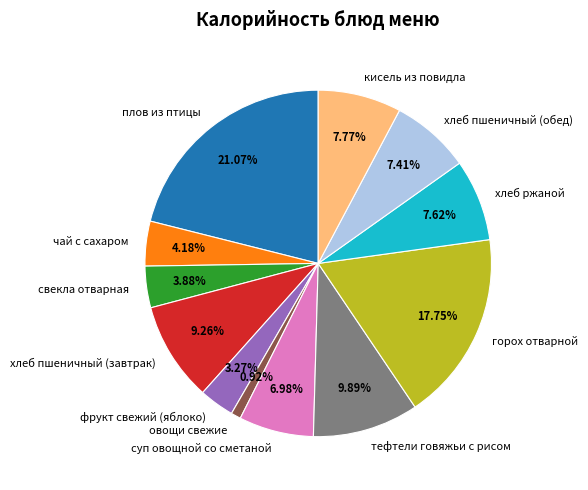

Does хлеб пшеничный (завтрак) represent more than half of the total?

No